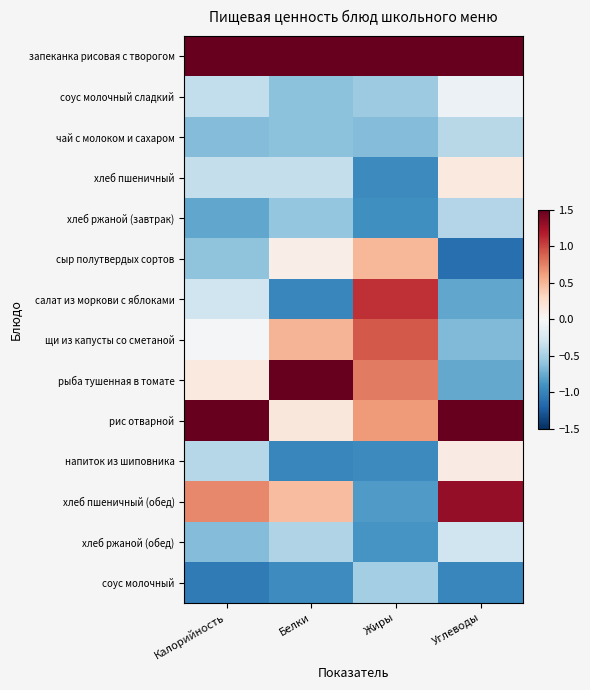

Between Углеводы and Жиры, which is larger?

Углеводы